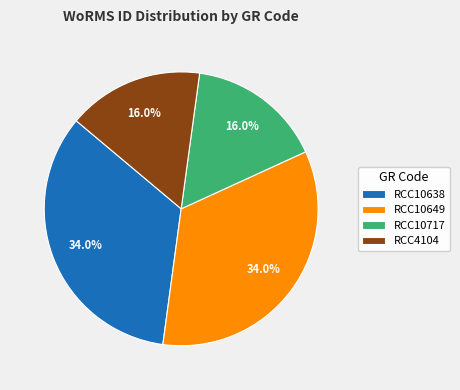

What percentage is NOT represented by RCC10638?

66.0%